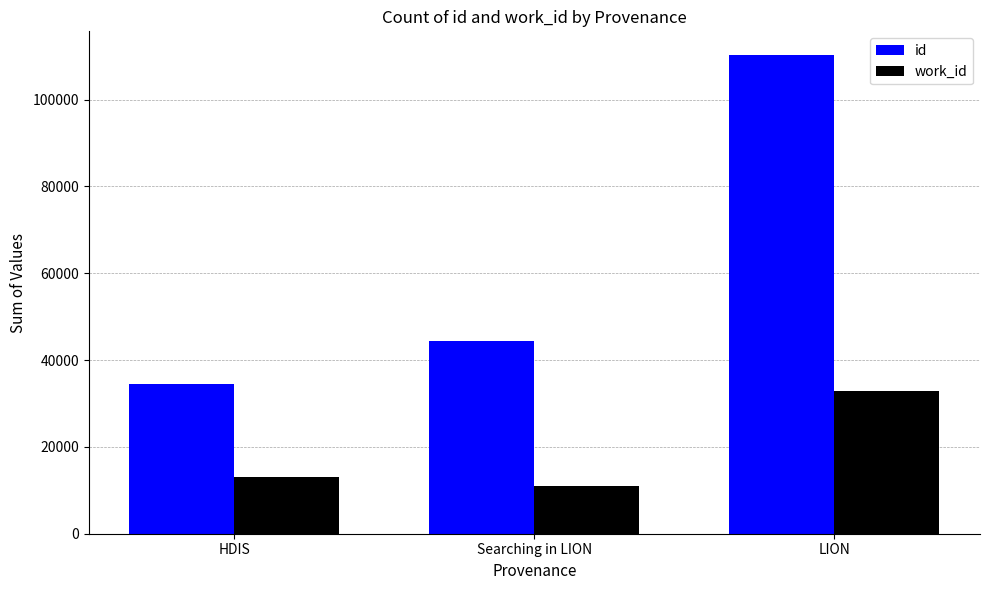

What is the approximate value of work_id at Searching in LION, to the nearest 50?

11000